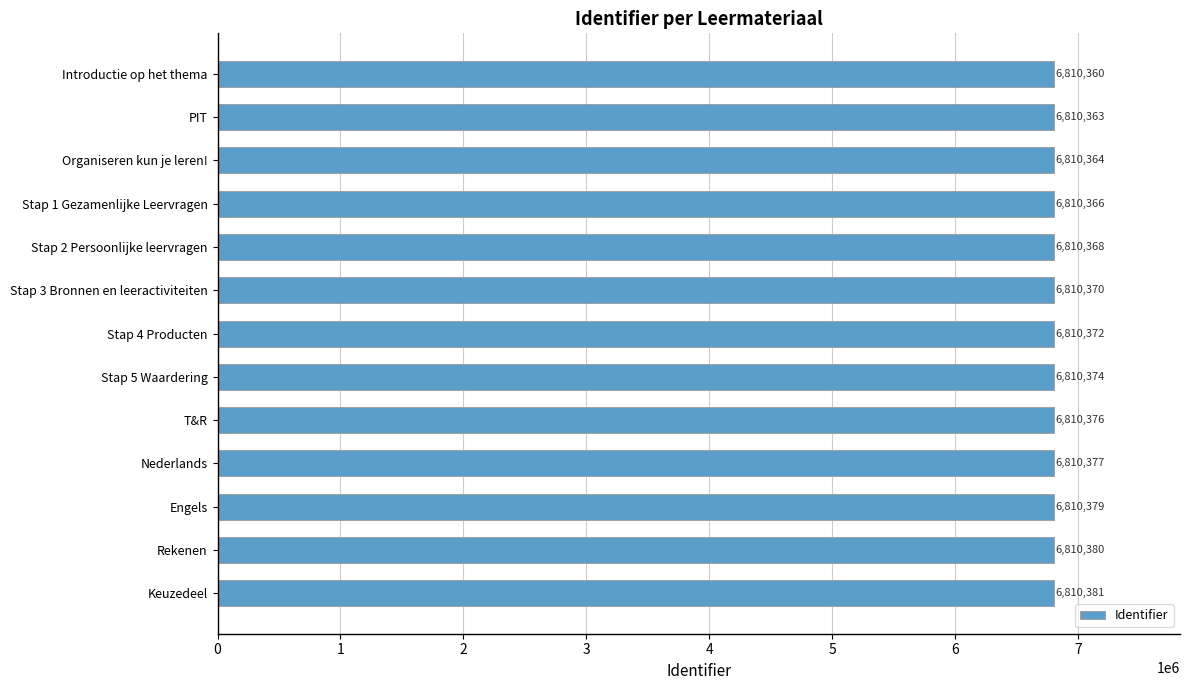

Rank the categories by value from highest to lowest.

Keuzedeel, Rekenen, Engels, Nederlands, T&R, Stap 5 Waardering, Stap 4 Producten, Stap 3 Bronnen en leeractiviteiten, Stap 2 Persoonlijke leervragen, Stap 1 Gezamenlijke Leervragen, Organiseren kun je leren!, PIT, Introductie op het thema